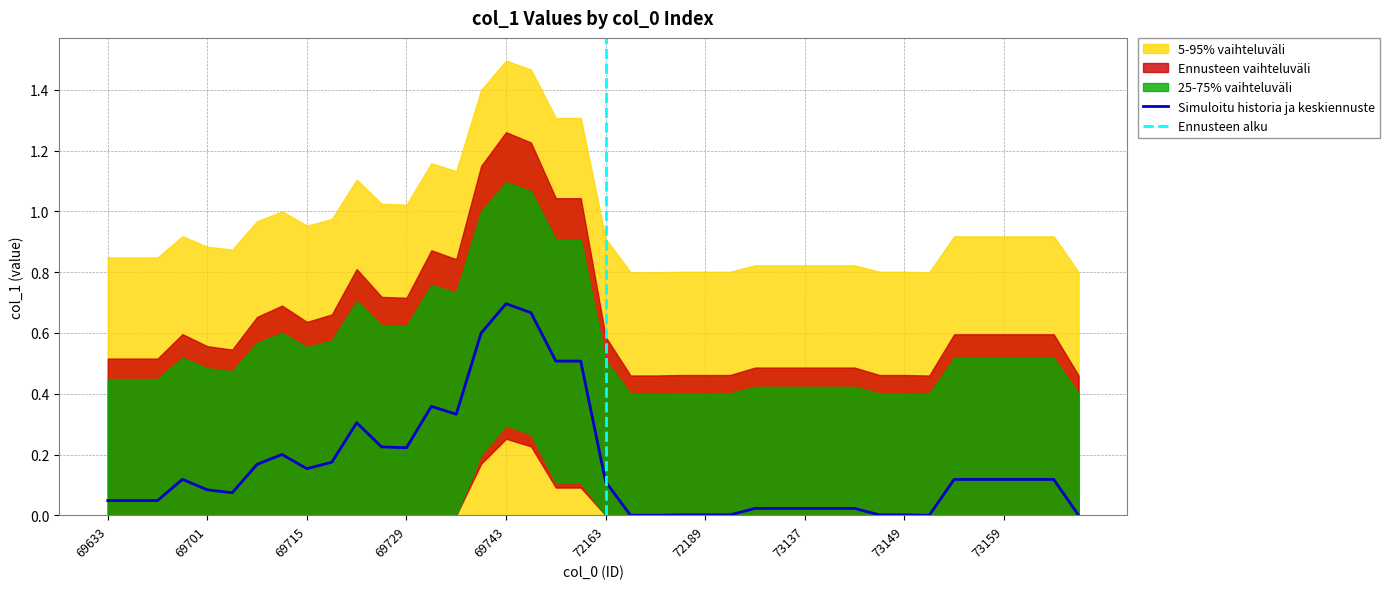

How many points are lower than both their immediate neighbors (excluding endpoints)?

5